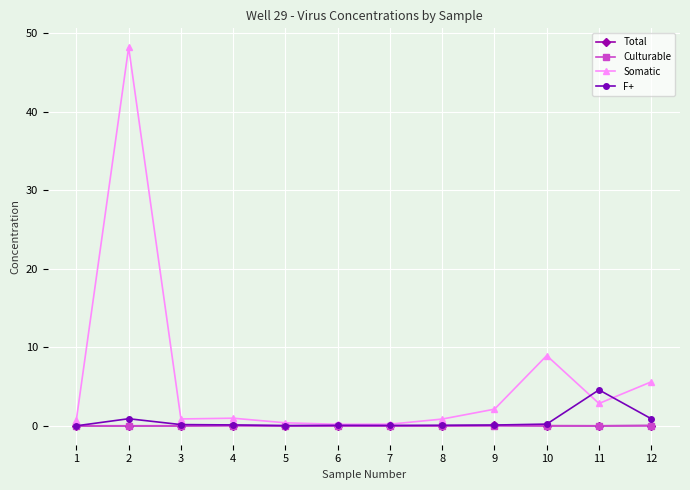

What is the average value of the F+ series?

0.6